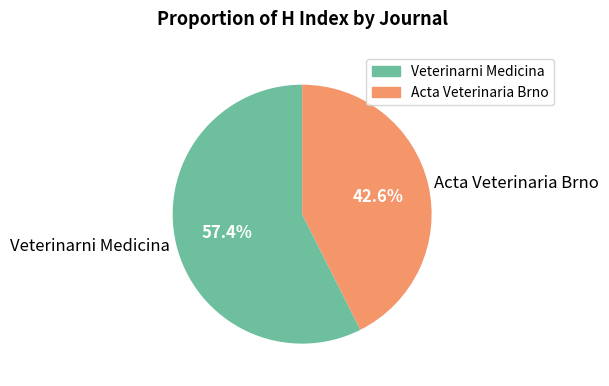

How many slices are in this pie chart?

2